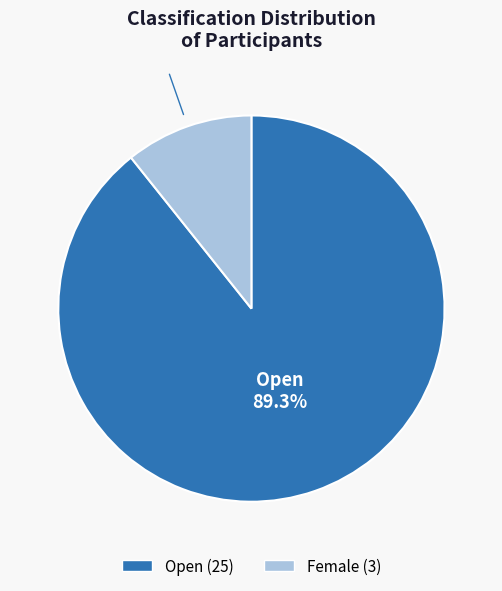

Does any single category account for the majority?

Yes